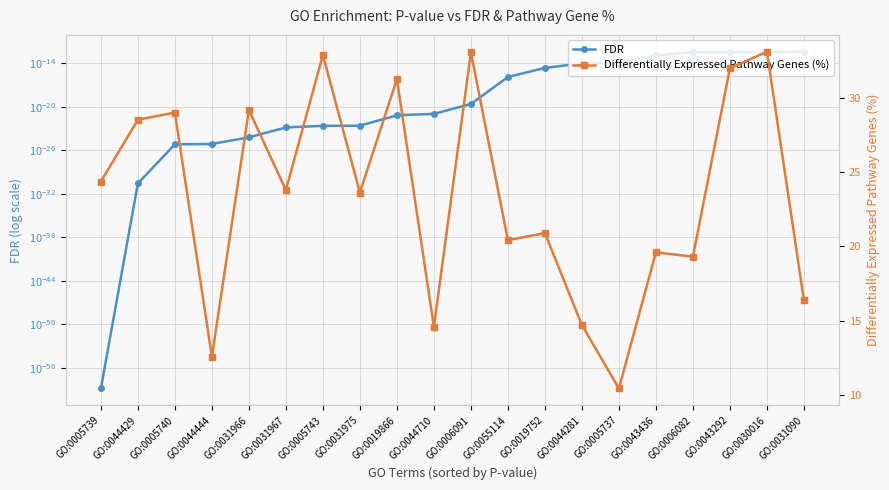

What is the maximum value shown in the chart?

33.1